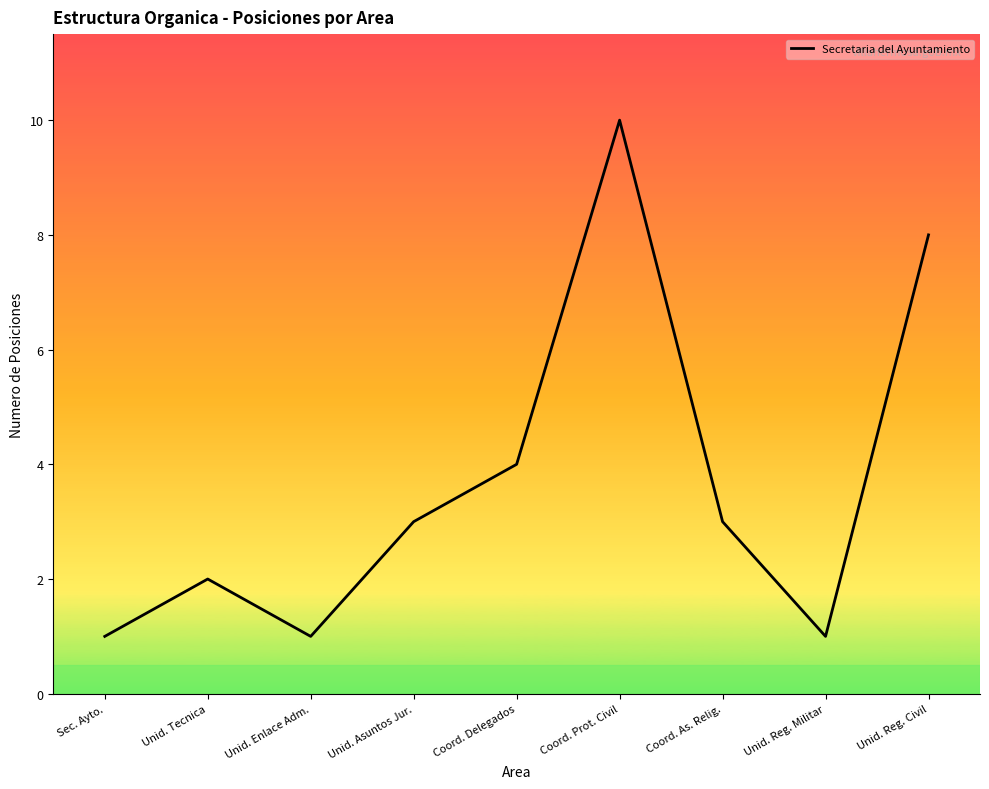

Is it true that the value at Unid. Asuntos Jur. is 3?

True